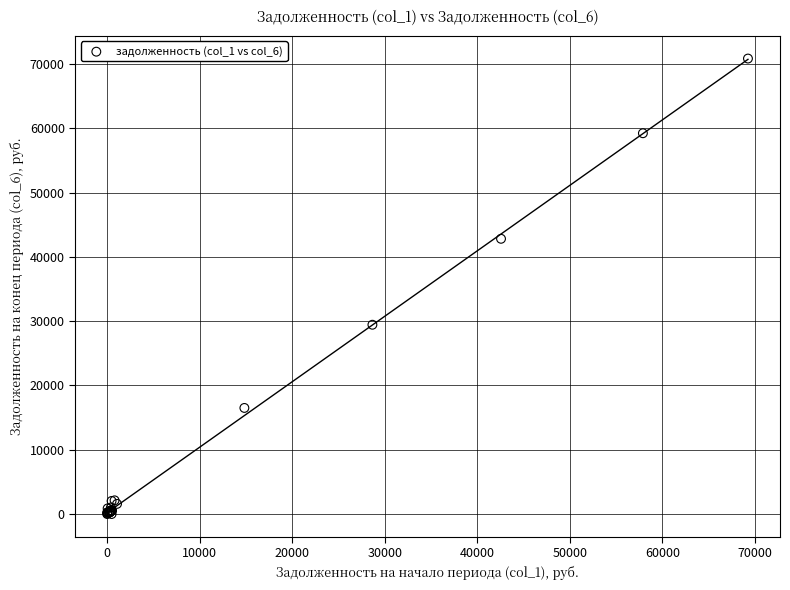

What Y value in the scatter plot is closest to 35420?

29440.0